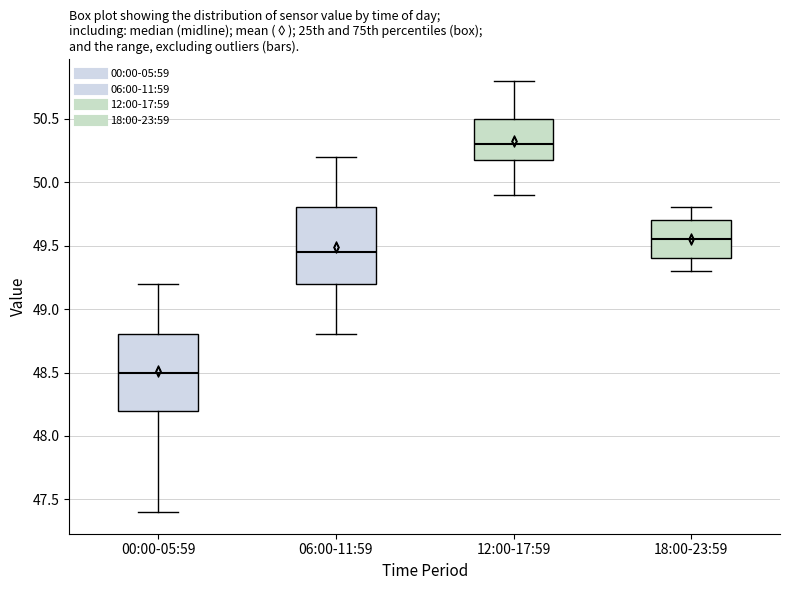

Reading left to right, transcribe this box plot: for each box, give where its median line is, the range the box spans, and where its two whiskers end, as read against the y-axis. The values are not printed on the chart, so give them approximately, as read against the axis.

00:00-05:59: median 48.50, box 48.20 to 48.80, whiskers 47.40 to 49.20
06:00-11:59: median 49.45, box 49.20 to 49.80, whiskers 48.80 to 50.20
12:00-17:59: median 50.30, box 50.20 to 50.50, whiskers 49.90 to 50.80
18:00-23:59: median 49.55, box 49.40 to 49.70, whiskers 49.30 to 49.80